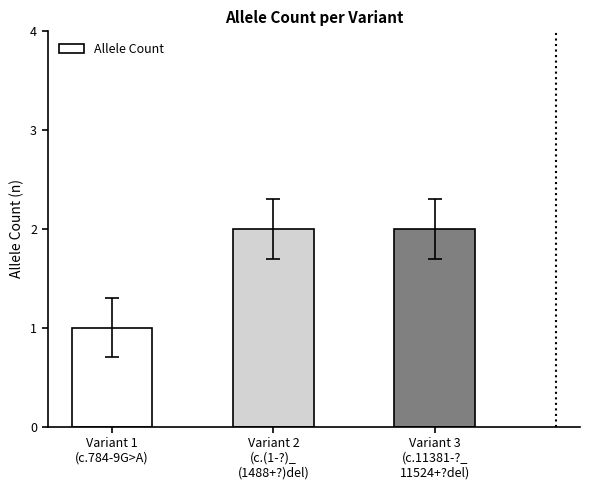

What is the ratio of the value at Variant 1
(c.784-9G>A) to the value at Variant 2
(c.(1-?)_
(1488+?)del)?

0.5